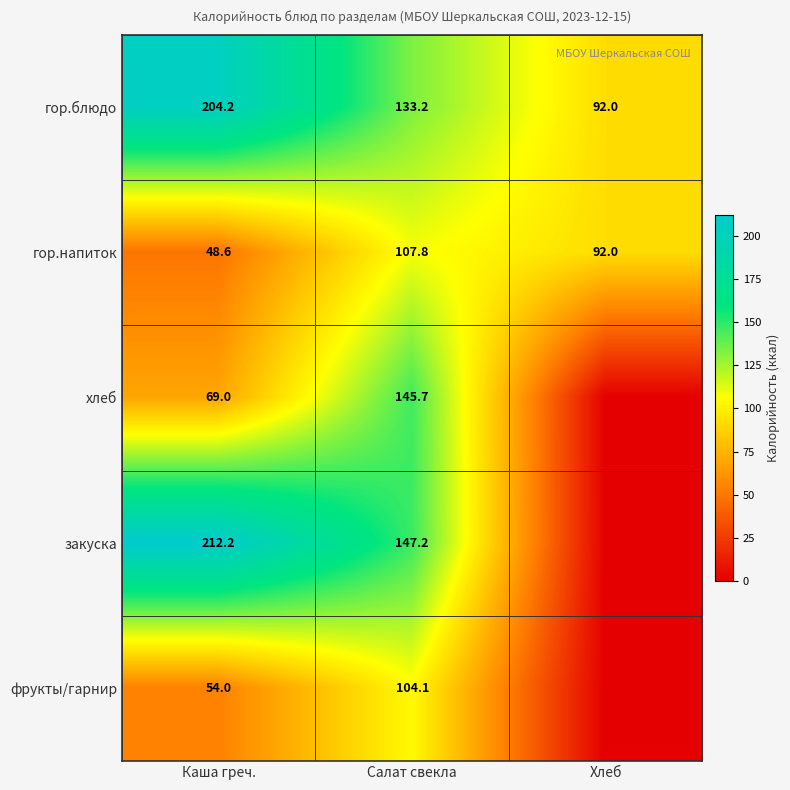

At how many categories does at least one series exceed 139?

2